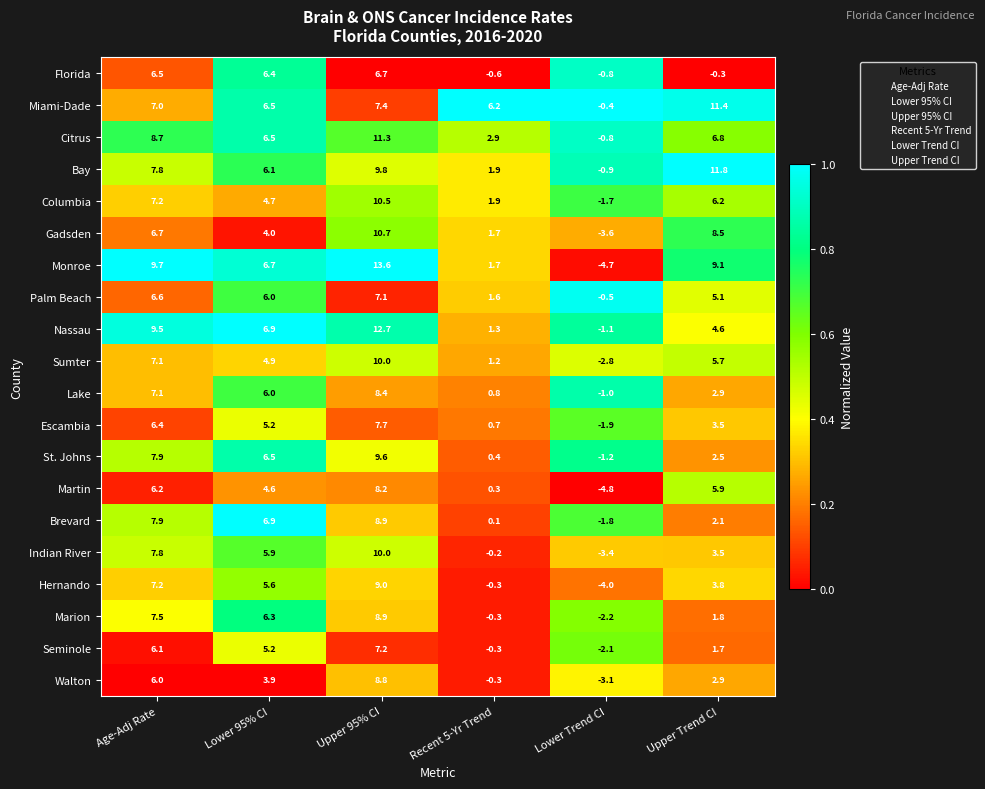

Which category has the lowest value in the Miami-Dade series?

Lower Trend CI